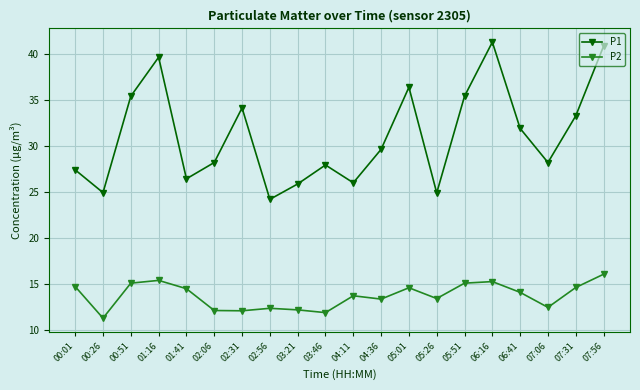

What is the smallest value displayed?

11.3